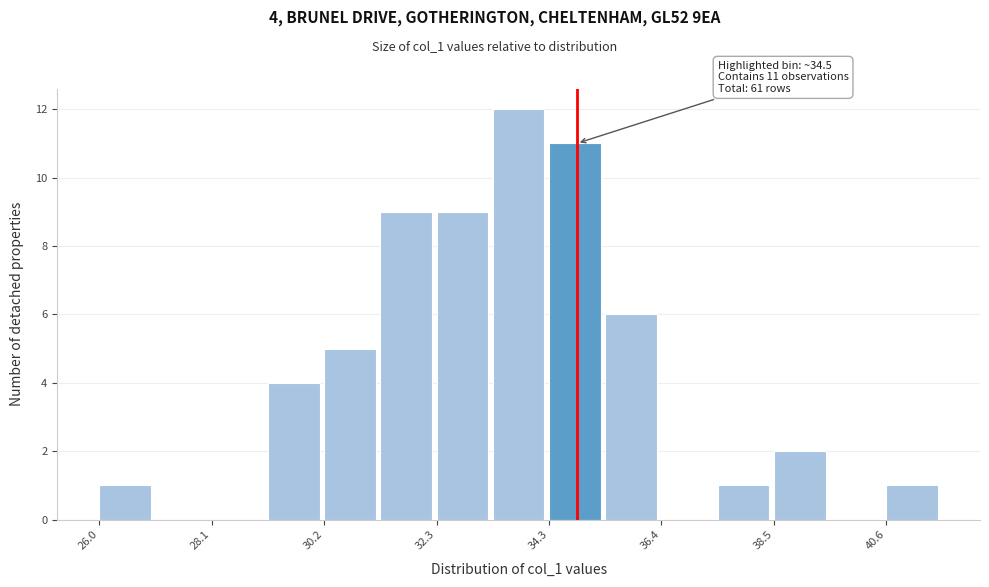

Around what value on the x-axis is the tallest bar? Give the approximate position of its centre, as read against the axis.

34.0